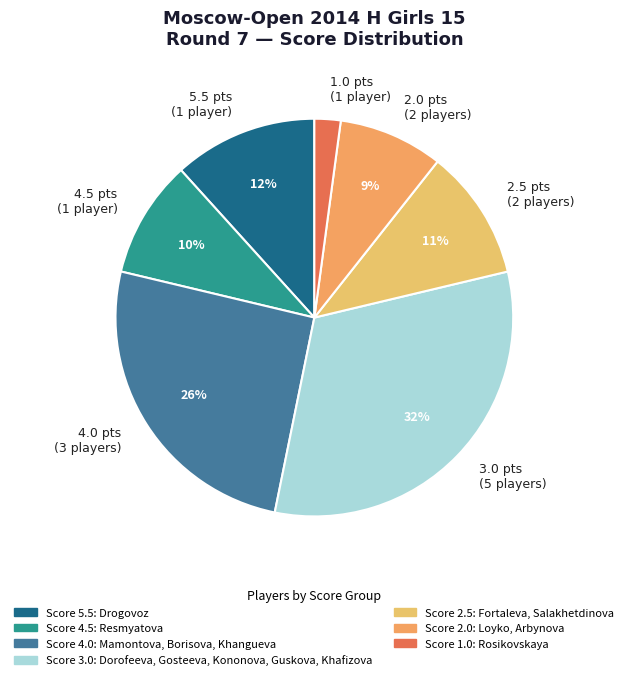

What percentage is the 4.5 pts (1 player) slice, to the nearest percent?

10%